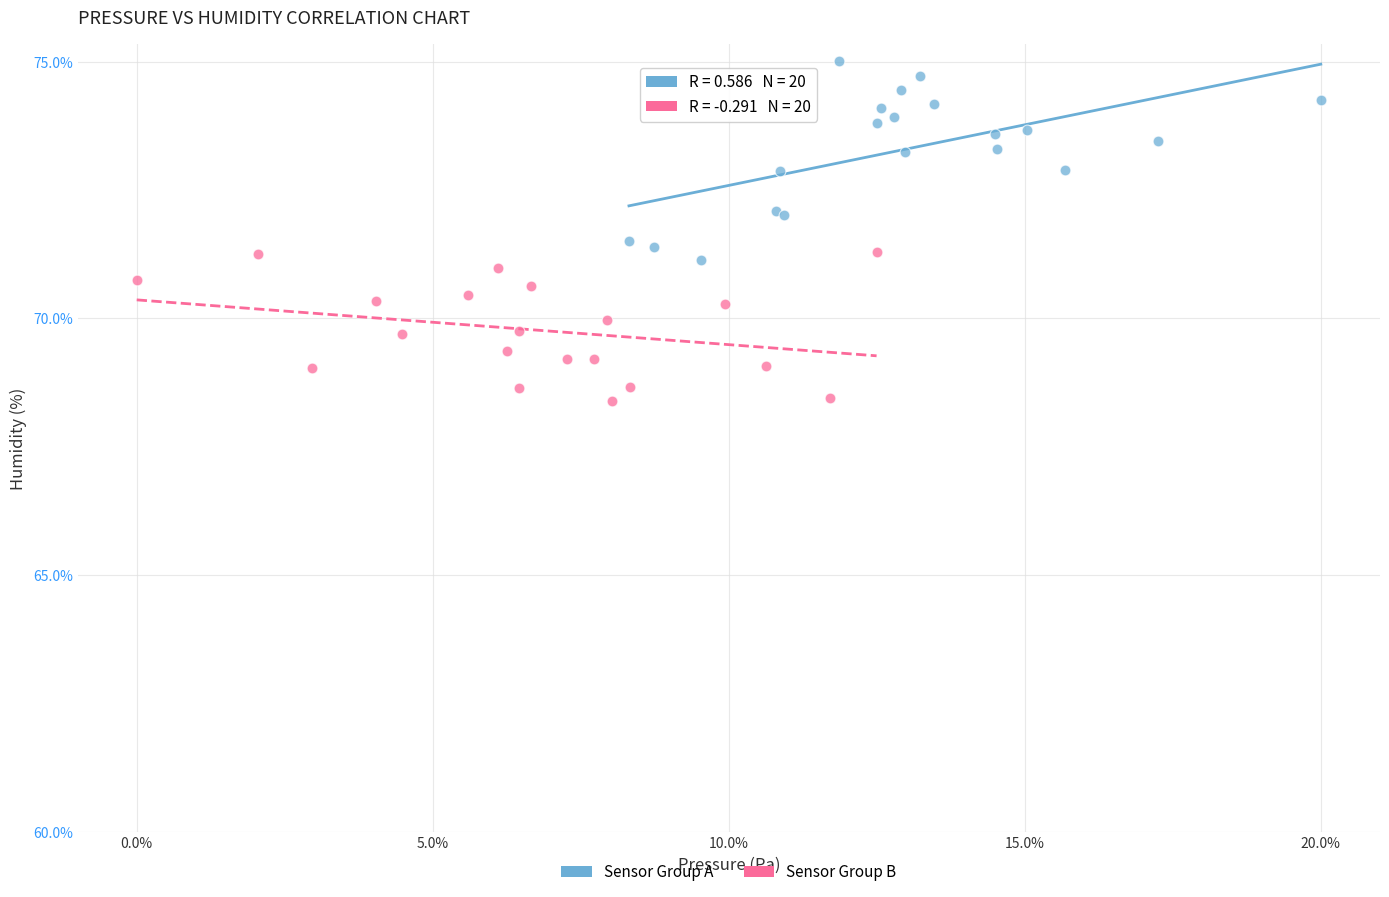

Which series has the largest Y range (max minus min)?

Sensor Group A